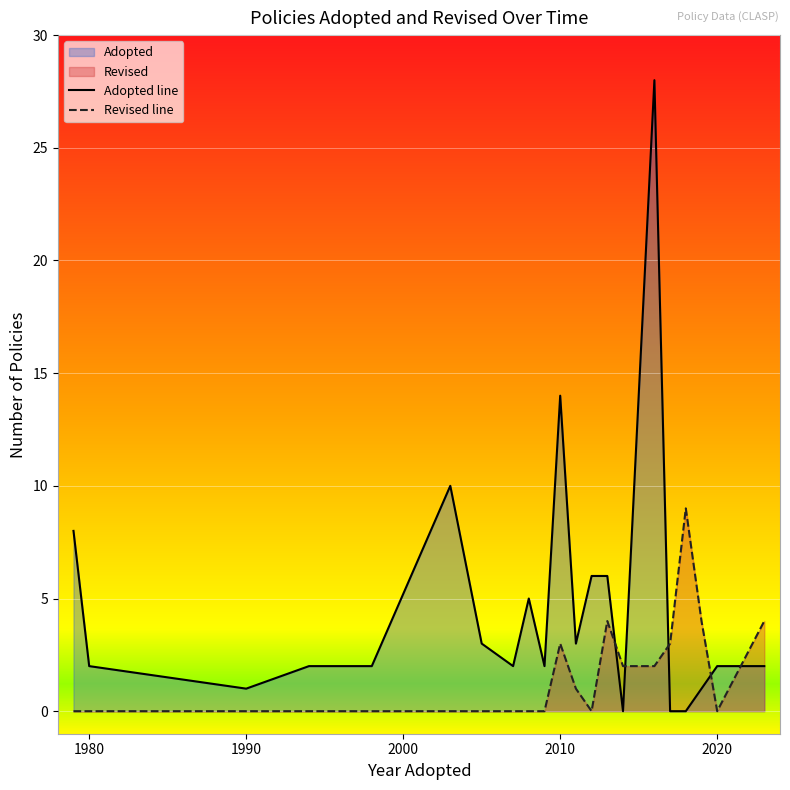

Which series has the largest range (max minus min)?

Adopted line